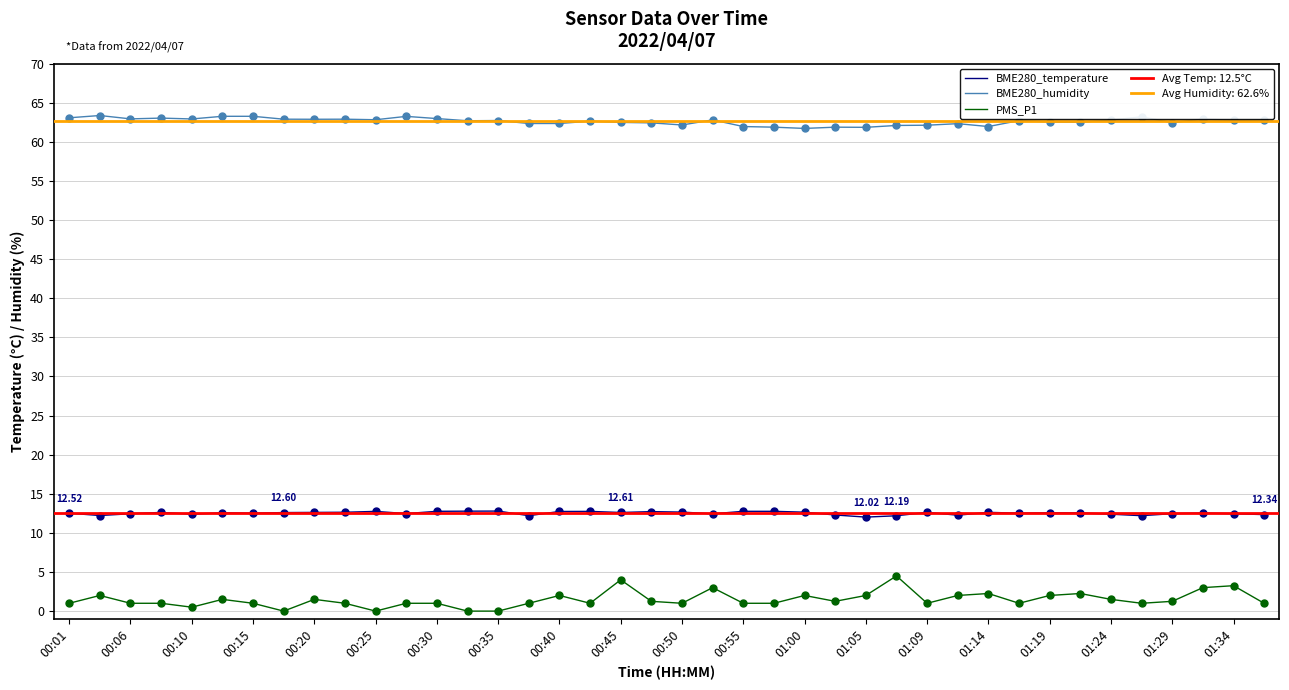

Which series has the largest Y range (max minus min)?

PMS_P1